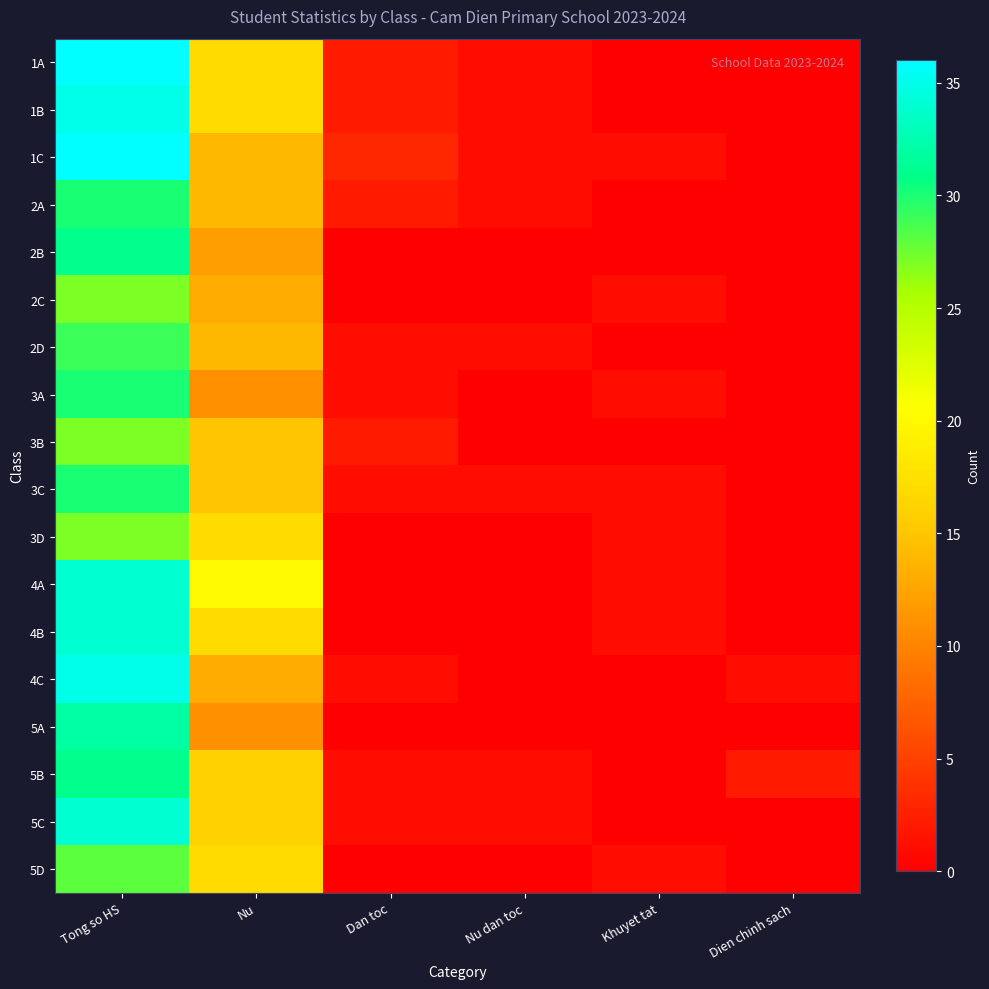

At Tong so HS, list the series in order from smallest to largest.

2C, 3B, 3D, 5D, 2D, 2A, 3A, 3C, 2B, 5B, 5A, 4A, 4B, 5C, 1B, 4C, 1A, 1C